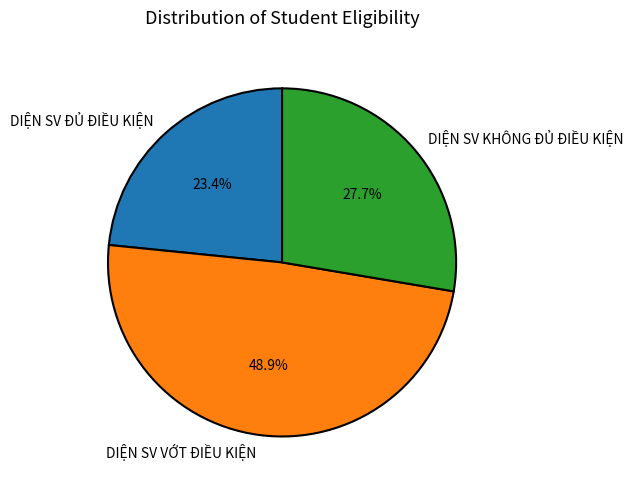

To the nearest percent, what portion does DIỆN SV VỚT ĐIỀU KIỆN represent?

49%